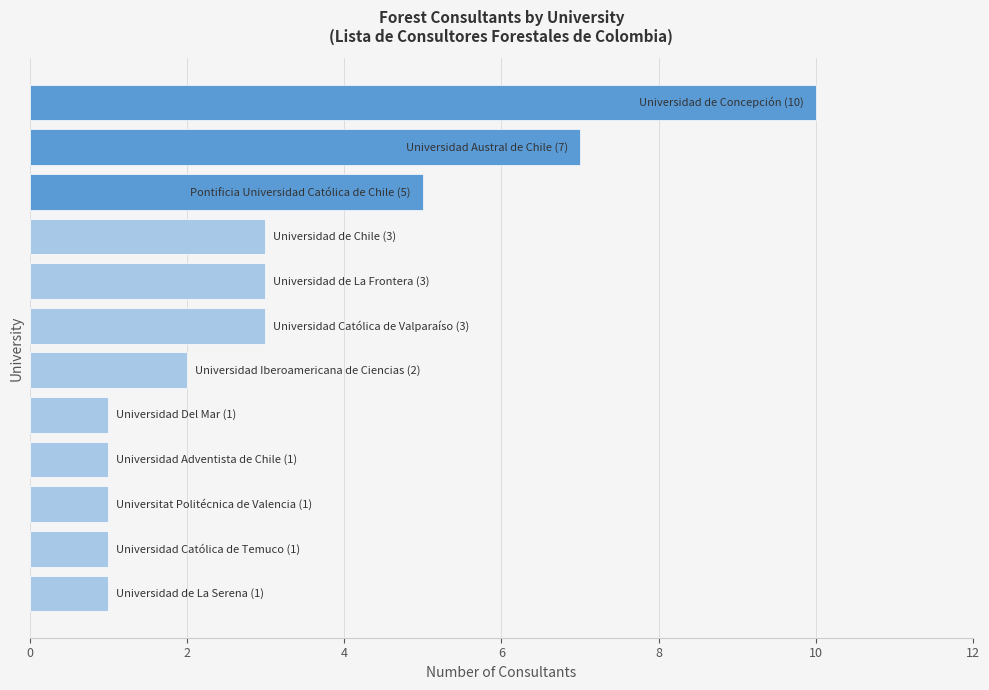

Does the chart contain any negative values?

No